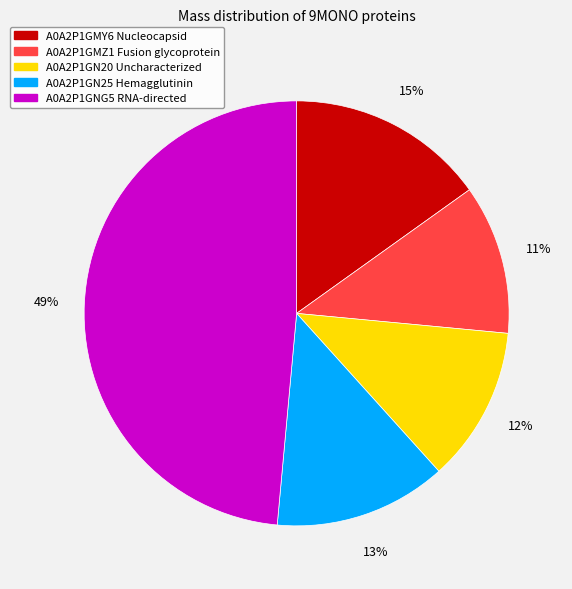

How many slices are in this pie chart?

5